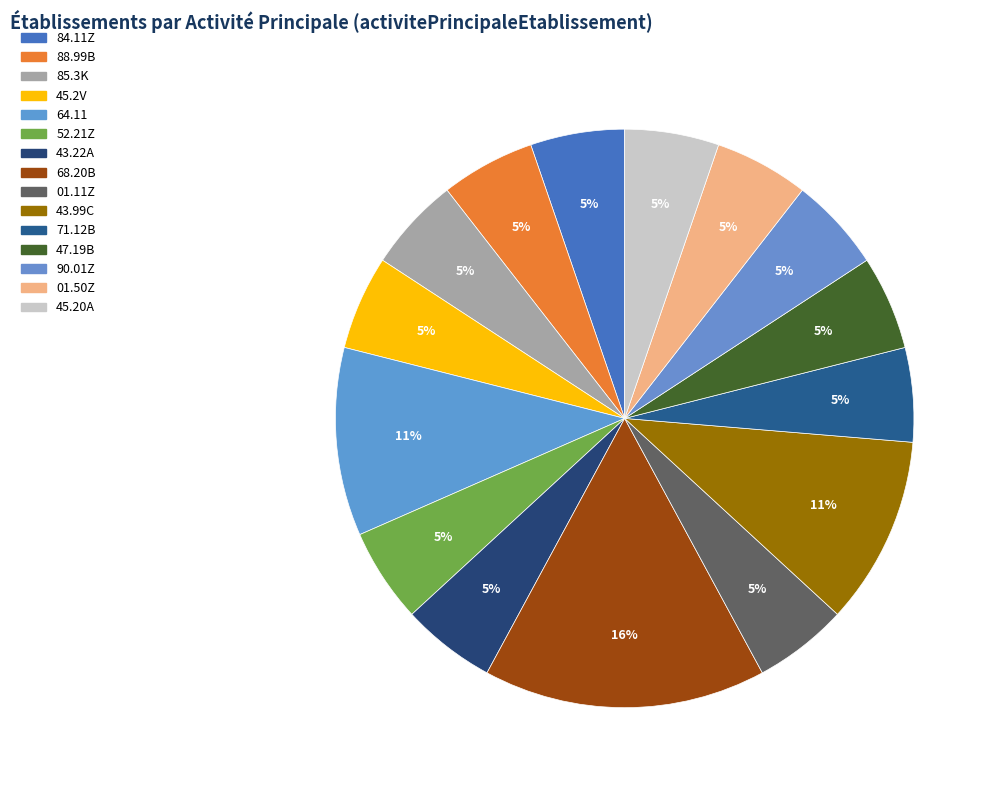

To the nearest percent, what is the average slice percentage?

7%